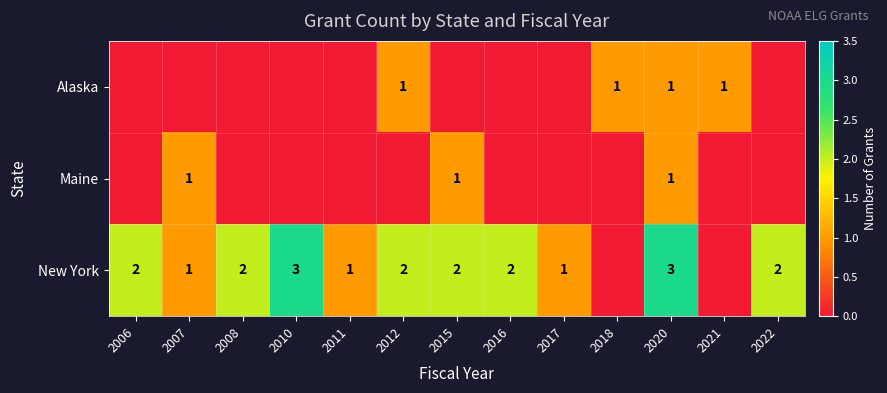

The New York series shows 1 at 2015. True or false?

False